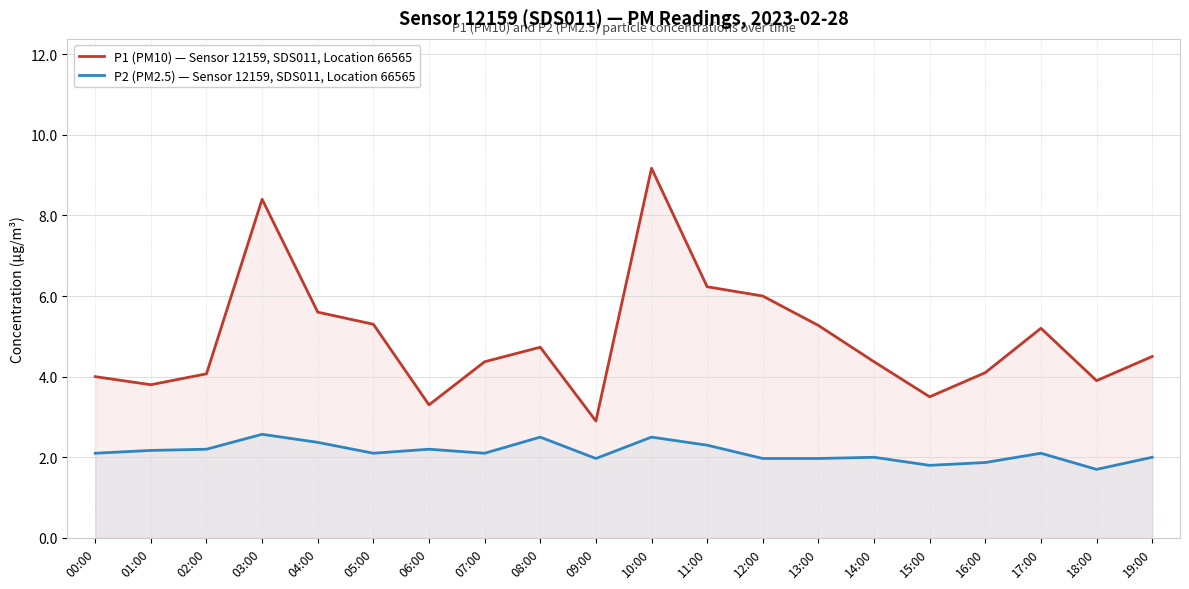

What is the difference between the second highest and minimum values in the P2 (PM2.5) — Sensor 12159, SDS011, Location 66565 series?

0.8